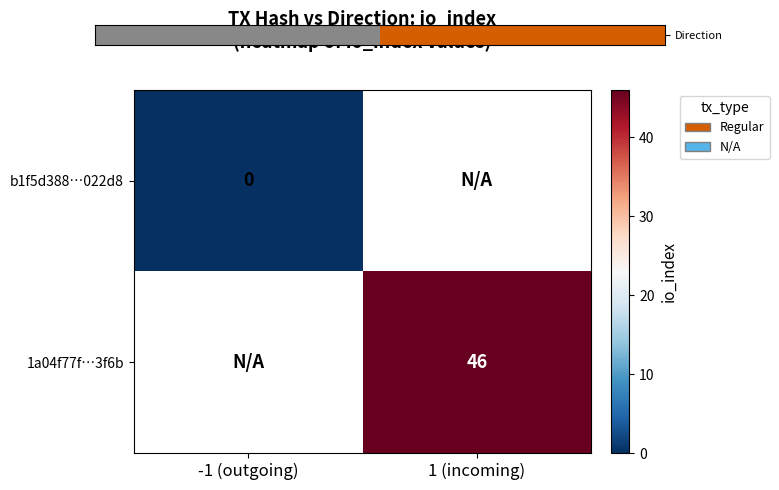

Is the value of b1f5d388…022d8 at -1 (outgoing) greater than the value of 1a04f77f…3f6b at 1 (incoming)?

No